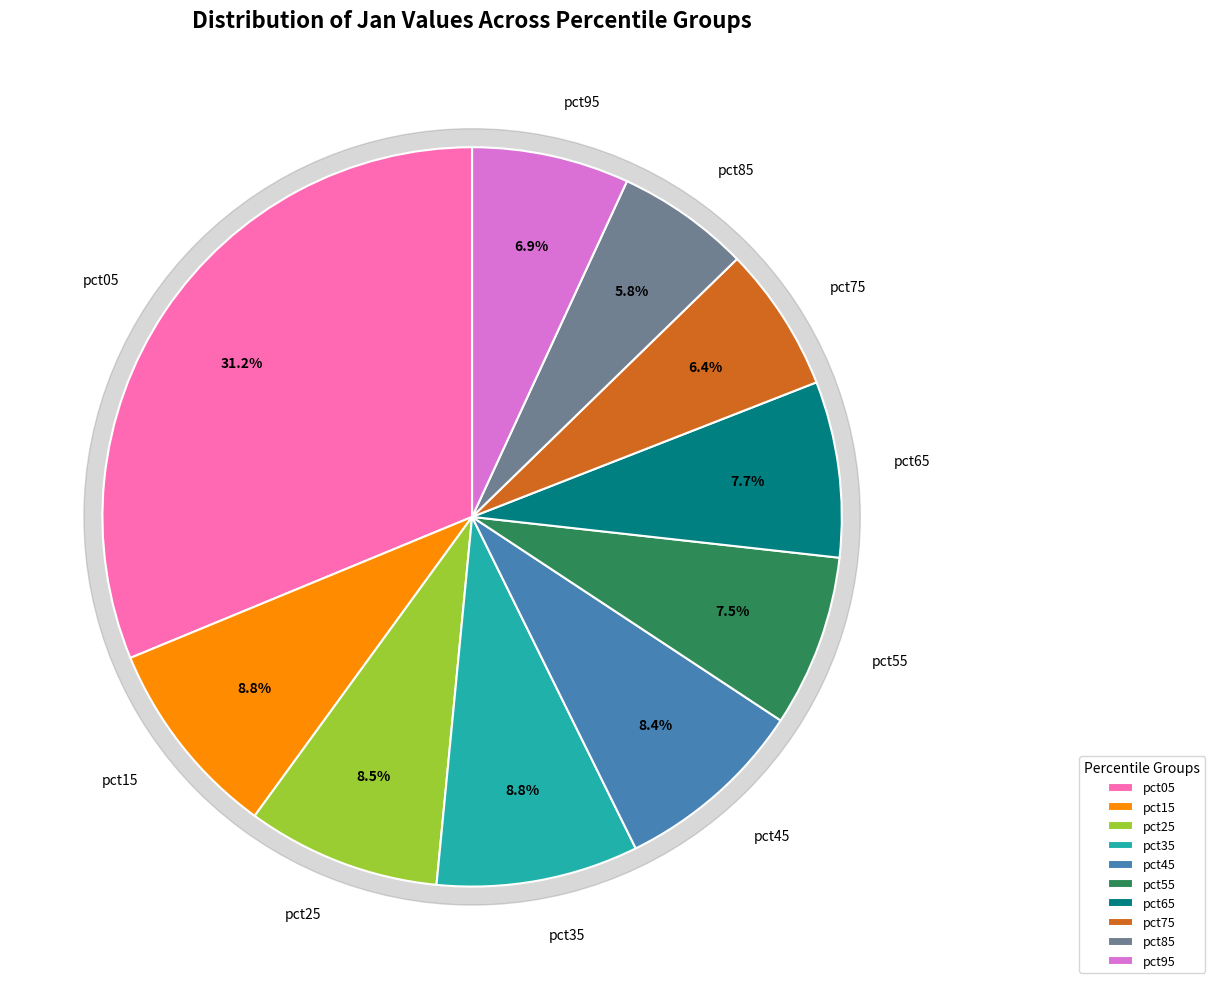

To the nearest percent, what portion does pct35 represent?

9%